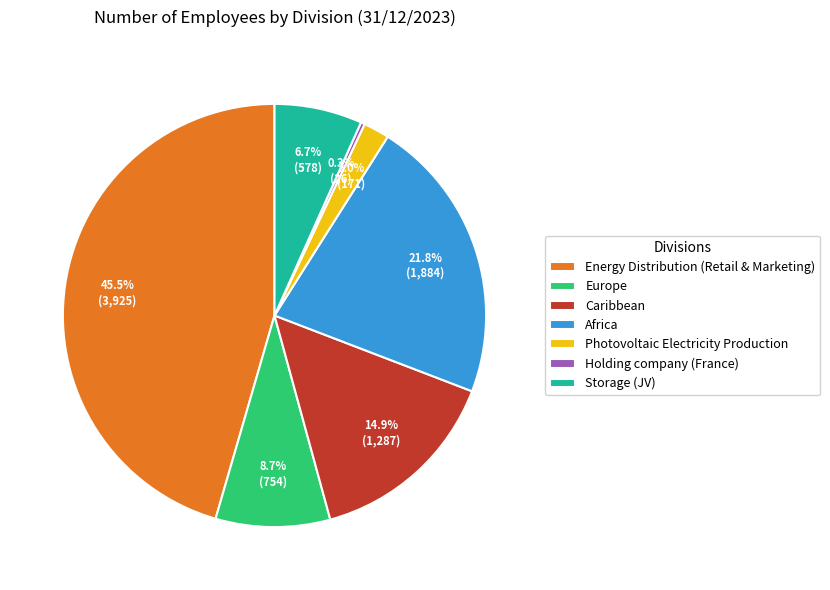

How many segments does this pie chart have?

7